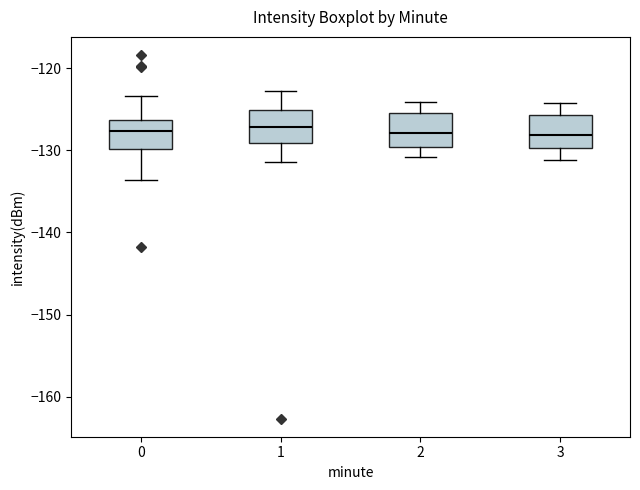

Reading left to right, transcribe this box plot: for each box, give where its median line is, the range the box spans, and where its two whiskers end, as read against the y-axis. The values are not printed on the chart, so give them approximately, as read against the axis.

0: median -128, box -130 to -126, whiskers -134 to -123
1: median -127, box -129 to -125, whiskers -131 to -123
2: median -128, box -130 to -126, whiskers -131 to -124
3: median -128, box -130 to -126, whiskers -131 to -124